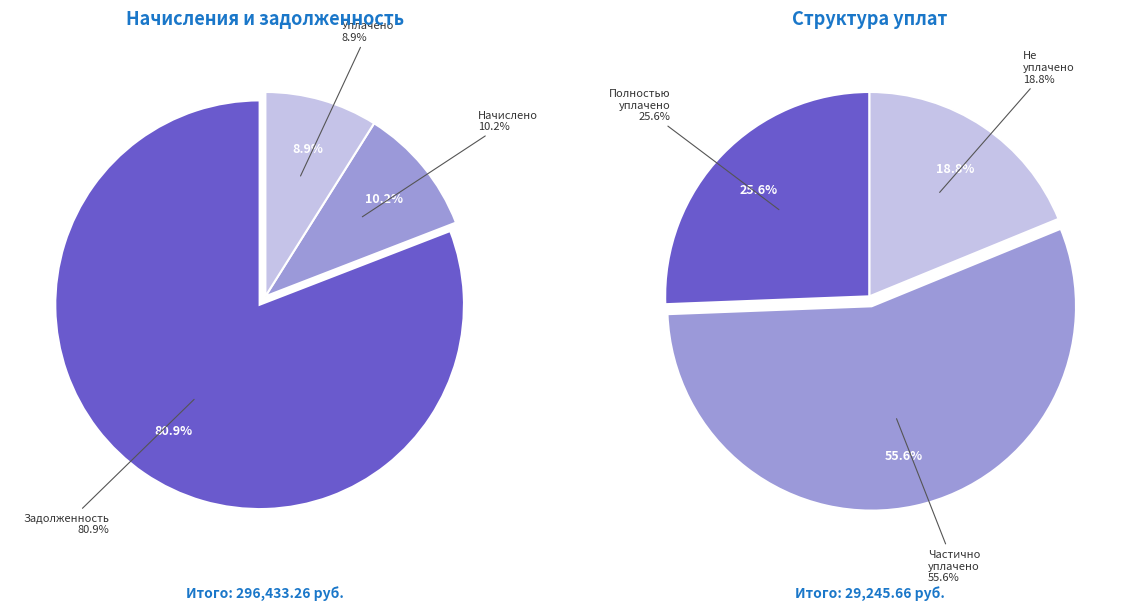

Rank the series at 17 from highest to lowest value.

начислено (charged), уплачено (paid), задолженность (debt)